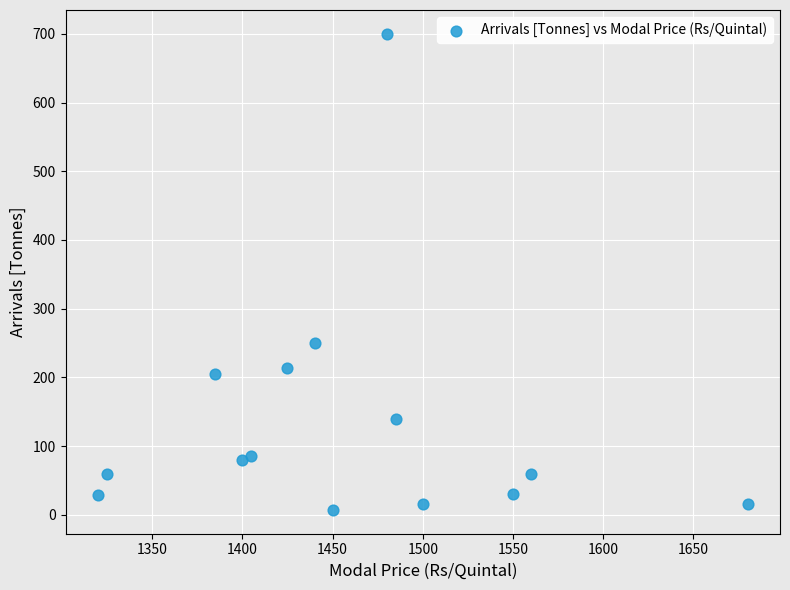

What Y value in the scatter plot is closest to 353?

250.0